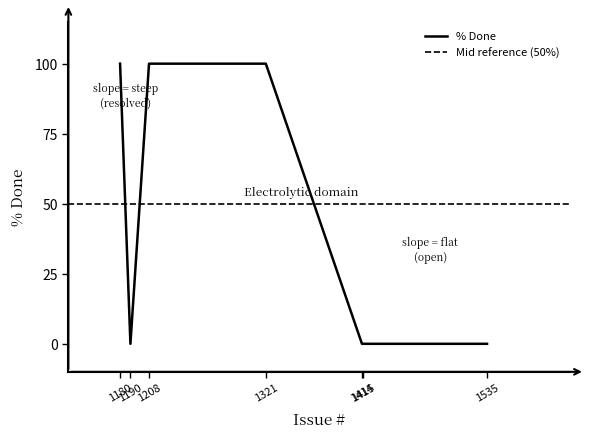

How many points are lower than both their immediate neighbors (excluding endpoints)?

1